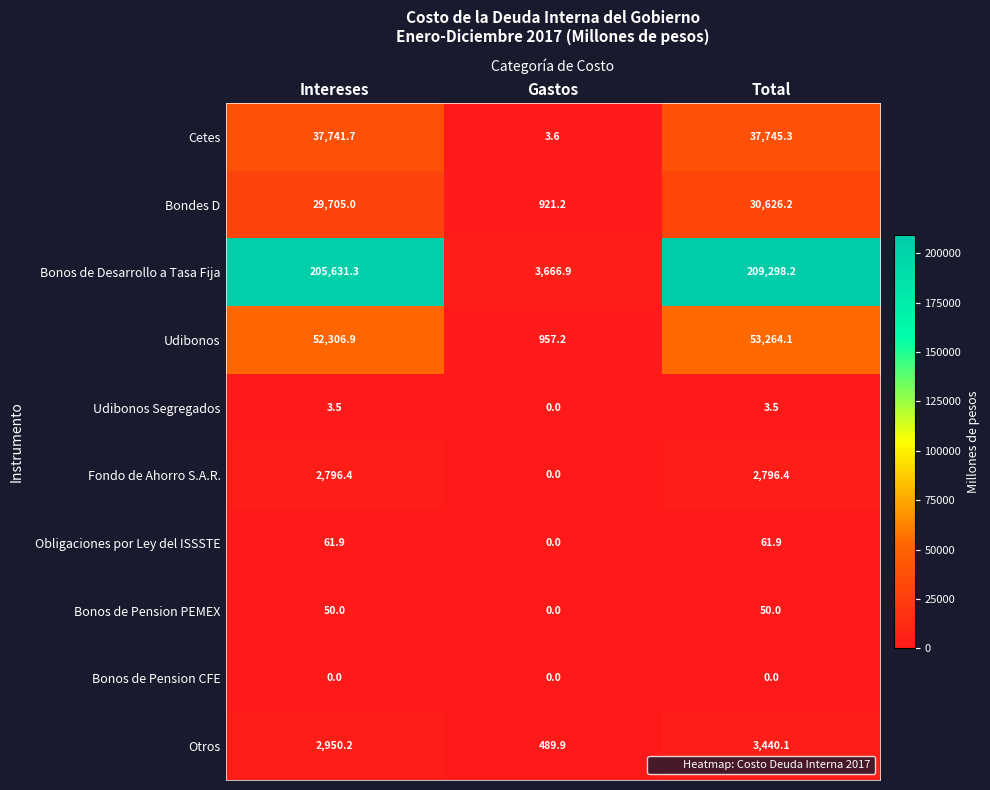

What is the greatest value displayed?

209298.2